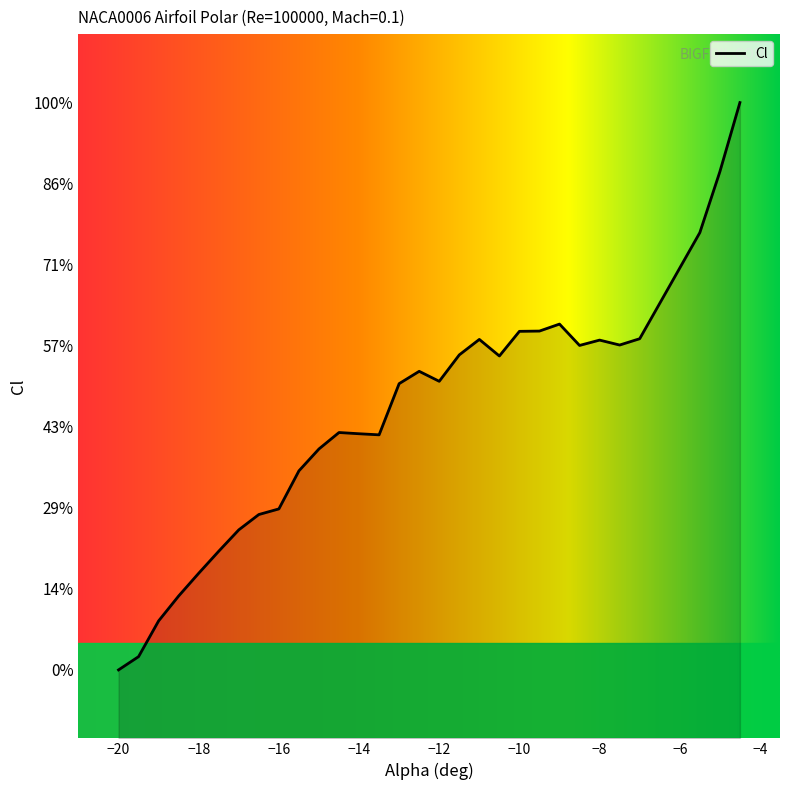

What is the change in value from -14 to -8.5?

+0.1